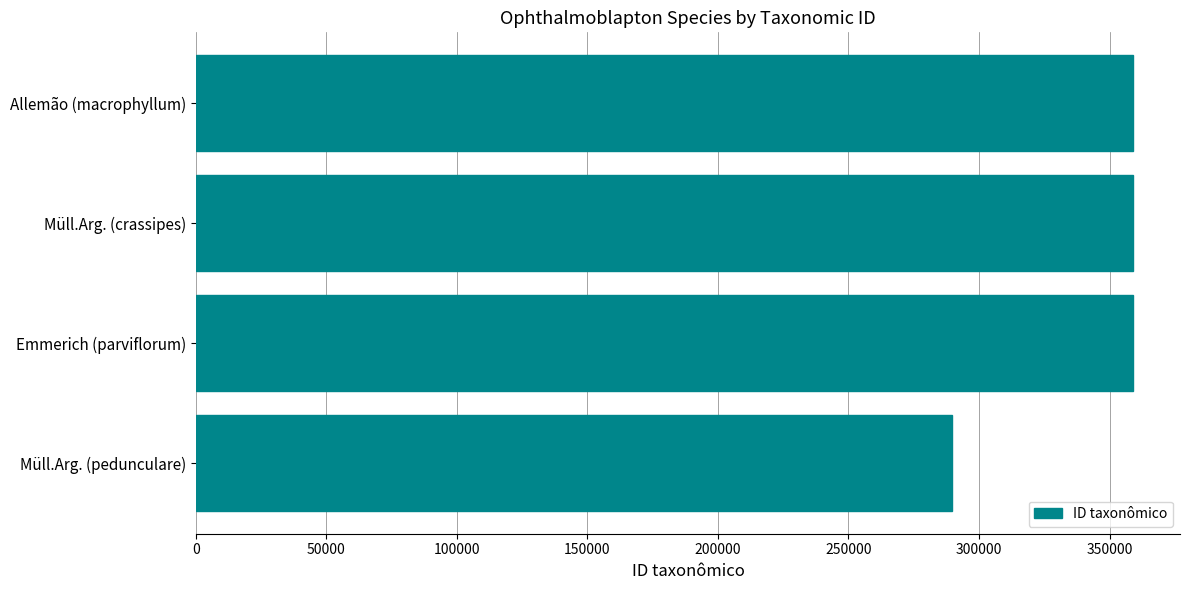

Is it true that the value at Emmerich (parviflorum) is 218010?

False